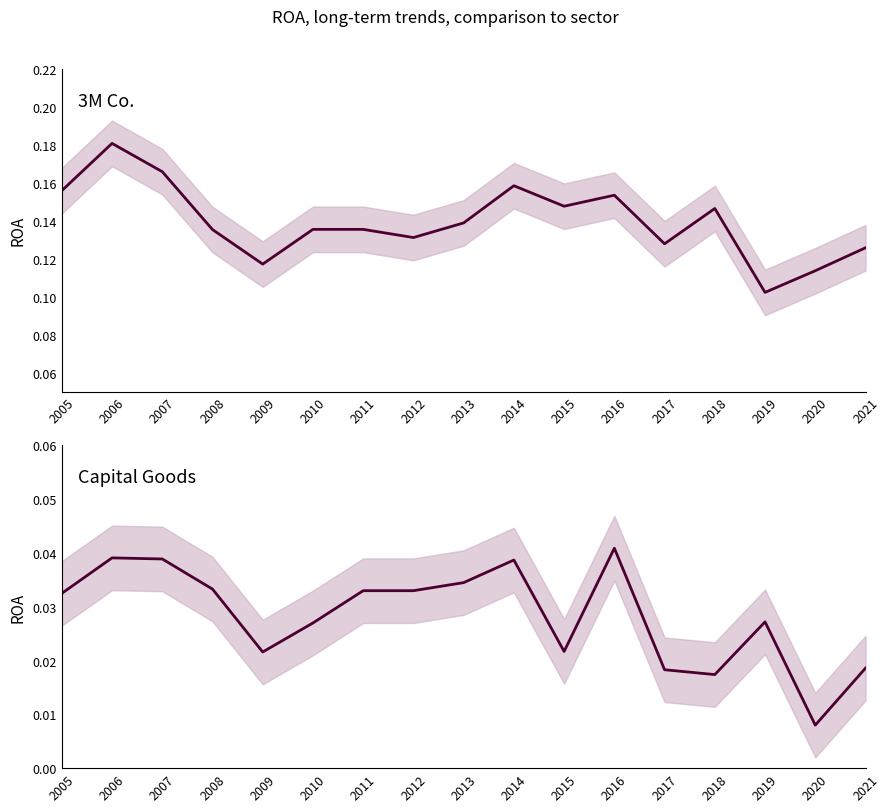

Which label corresponds to the largest value in the chart?

2006